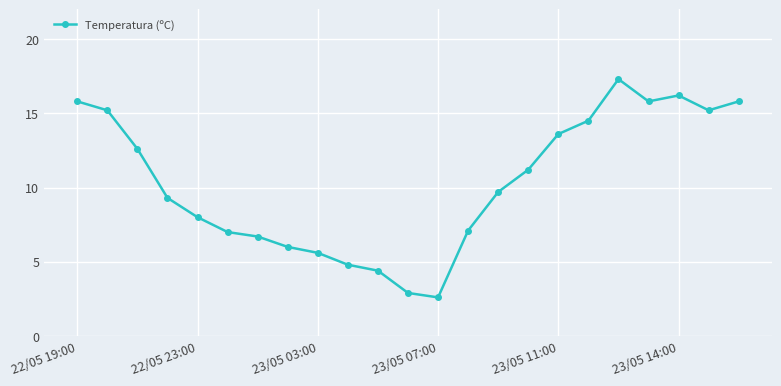

What is the difference between the second highest and second lowest values?

13.3